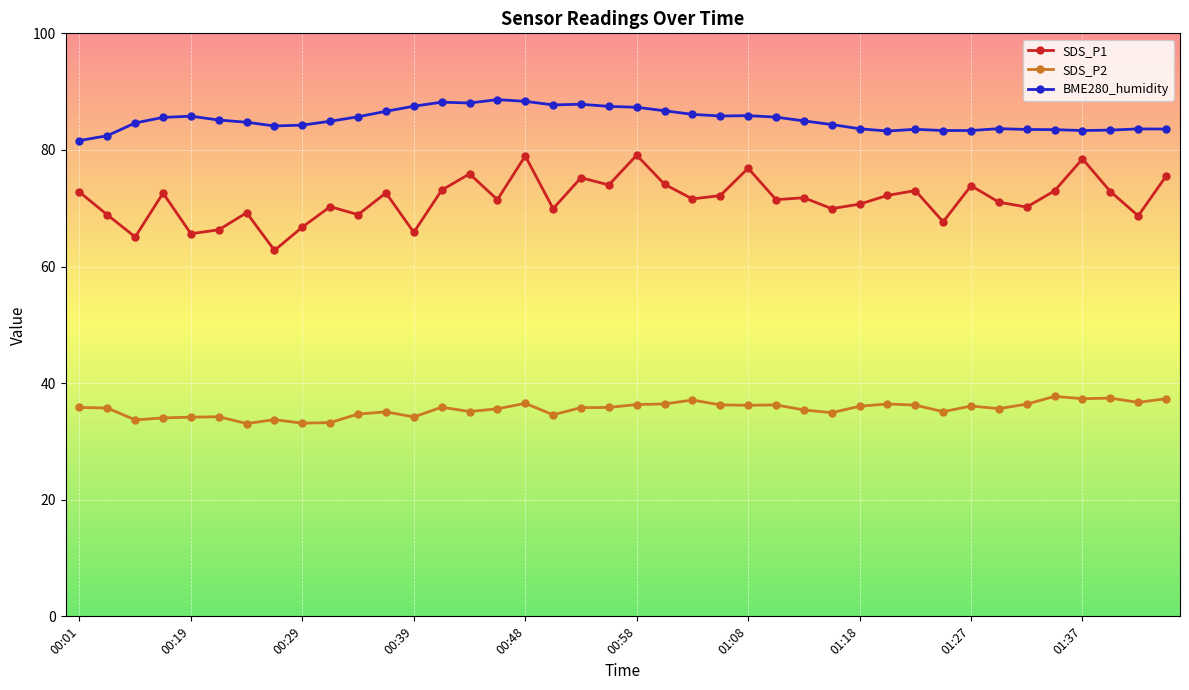

Rank the series by their average value, from lowest to highest.

SDS_P2, SDS_P1, BME280_humidity